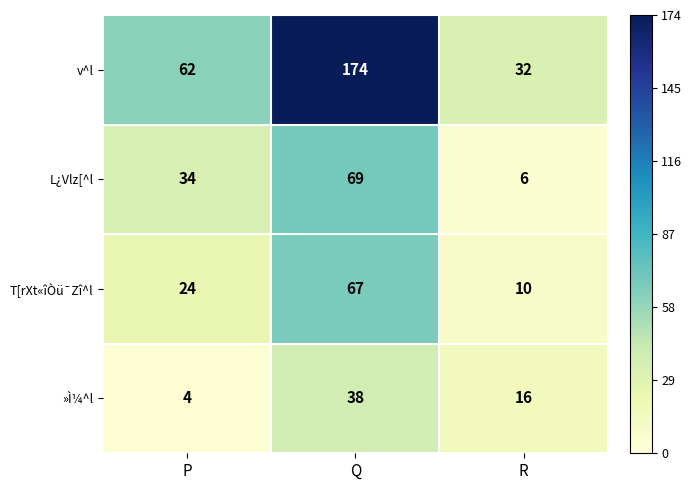

What is the difference between the maximum and minimum values in the v^l series?

142